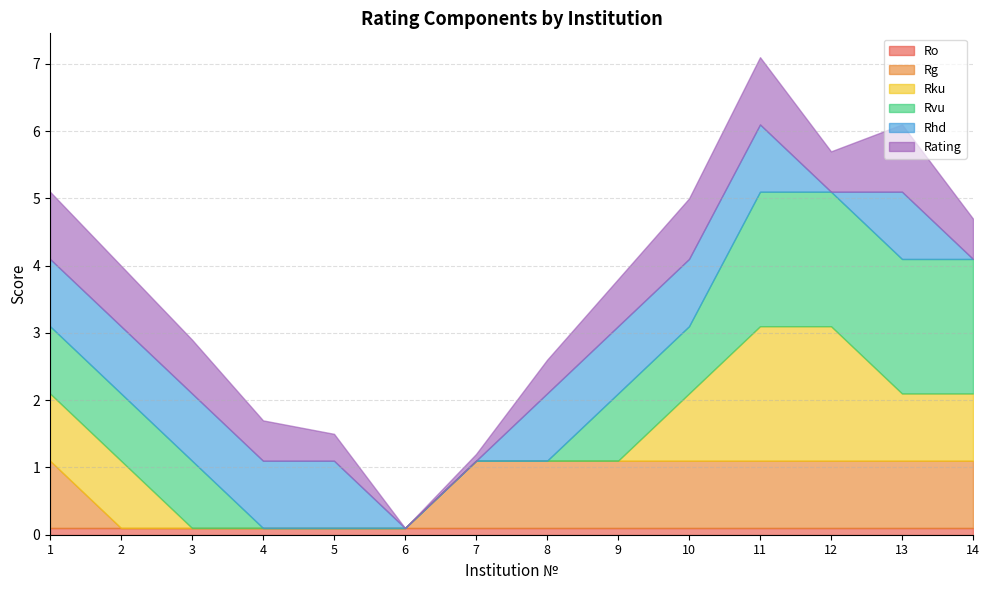

What is the value of the Rating point at the 3rd from the left?

0.8